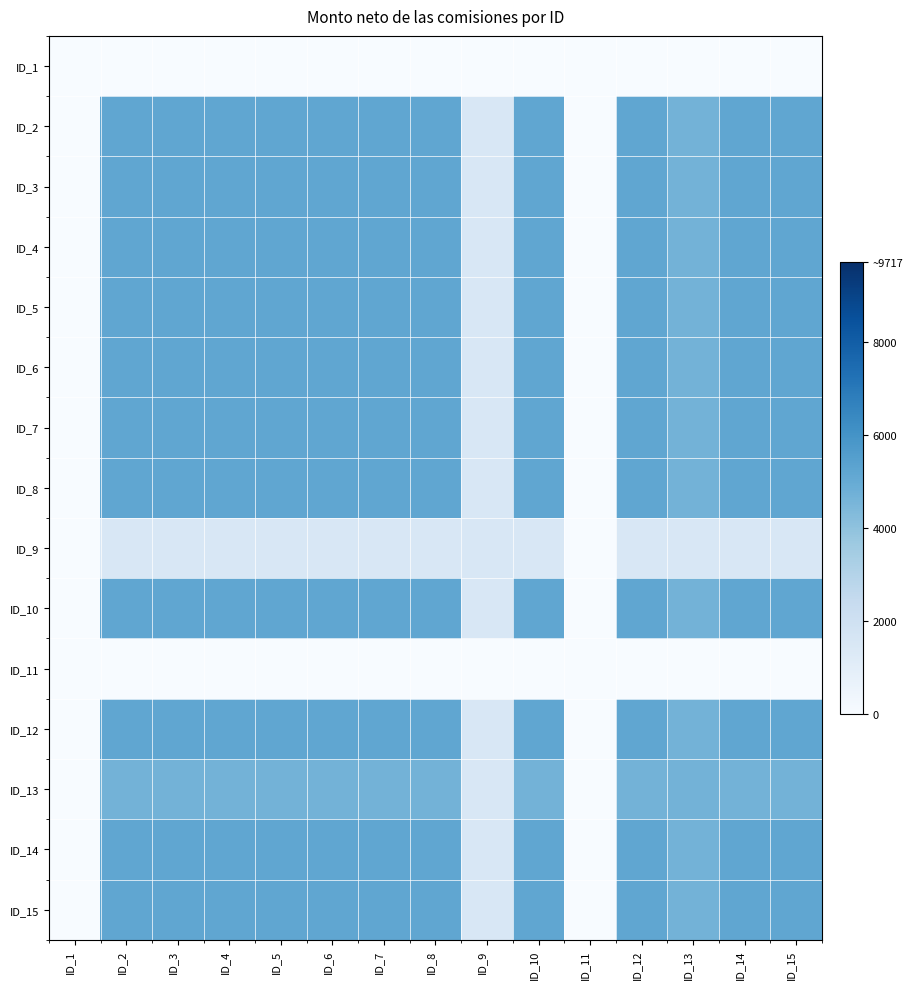

Reading left to right, extract all data points from this chart.

ID_1: ID_1=0.0	ID_2=0.0	ID_3=0.0	ID_4=0.0	ID_5=0.0	ID_6=0.0	ID_7=0.0	ID_8=0.0	ID_9=0.0	ID_10=0.0	ID_11=0.0	ID_12=0.0	ID_13=0.0	ID_14=0.0	ID_15=0.0
ID_2: ID_1=0.0	ID_2=5190.3	ID_3=5190.3	ID_4=5190.3	ID_5=5190.3	ID_6=5190.3	ID_7=5190.3	ID_8=5190.3	ID_9=1497.0	ID_10=5190.3	ID_11=0.0	ID_12=5190.3	ID_13=4634.0	ID_14=5190.3	ID_15=5190.3
ID_3: ID_1=0.0	ID_2=5190.3	ID_3=5190.3	ID_4=5190.3	ID_5=5190.3	ID_6=5190.3	ID_7=5190.3	ID_8=5190.3	ID_9=1497.0	ID_10=5190.3	ID_11=0.0	ID_12=5190.3	ID_13=4634.0	ID_14=5190.3	ID_15=5190.3
ID_4: ID_1=0.0	ID_2=5190.3	ID_3=5190.3	ID_4=5190.3	ID_5=5190.3	ID_6=5190.3	ID_7=5190.3	ID_8=5190.3	ID_9=1497.0	ID_10=5190.3	ID_11=0.0	ID_12=5190.3	ID_13=4634.0	ID_14=5190.3	ID_15=5190.3
ID_5: ID_1=0.0	ID_2=5190.3	ID_3=5190.3	ID_4=5190.3	ID_5=5190.3	ID_6=5190.3	ID_7=5190.3	ID_8=5190.3	ID_9=1497.0	ID_10=5190.3	ID_11=0.0	ID_12=5190.3	ID_13=4634.0	ID_14=5190.3	ID_15=5190.3
ID_6: ID_1=0.0	ID_2=5190.3	ID_3=5190.3	ID_4=5190.3	ID_5=5190.3	ID_6=5190.3	ID_7=5190.3	ID_8=5190.3	ID_9=1497.0	ID_10=5190.3	ID_11=0.0	ID_12=5190.3	ID_13=4634.0	ID_14=5190.3	ID_15=5190.3
ID_7: ID_1=0.0	ID_2=5190.3	ID_3=5190.3	ID_4=5190.3	ID_5=5190.3	ID_6=5190.3	ID_7=5190.3	ID_8=5190.3	ID_9=1497.0	ID_10=5190.3	ID_11=0.0	ID_12=5190.3	ID_13=4634.0	ID_14=5190.3	ID_15=5190.3
ID_8: ID_1=0.0	ID_2=5190.3	ID_3=5190.3	ID_4=5190.3	ID_5=5190.3	ID_6=5190.3	ID_7=5190.3	ID_8=5190.3	ID_9=1497.0	ID_10=5190.3	ID_11=0.0	ID_12=5190.3	ID_13=4634.0	ID_14=5190.3	ID_15=5190.3
ID_9: ID_1=0.0	ID_2=1497.0	ID_3=1497.0	ID_4=1497.0	ID_5=1497.0	ID_6=1497.0	ID_7=1497.0	ID_8=1497.0	ID_9=1497.0	ID_10=1497.0	ID_11=0.0	ID_12=1497.0	ID_13=1497.0	ID_14=1497.0	ID_15=1497.0
ID_10: ID_1=0.0	ID_2=5190.3	ID_3=5190.3	ID_4=5190.3	ID_5=5190.3	ID_6=5190.3	ID_7=5190.3	ID_8=5190.3	ID_9=1497.0	ID_10=5190.3	ID_11=0.0	ID_12=5190.3	ID_13=4634.0	ID_14=5190.3	ID_15=5190.3
ID_11: ID_1=0.0	ID_2=0.0	ID_3=0.0	ID_4=0.0	ID_5=0.0	ID_6=0.0	ID_7=0.0	ID_8=0.0	ID_9=0.0	ID_10=0.0	ID_11=0.0	ID_12=0.0	ID_13=0.0	ID_14=0.0	ID_15=0.0
ID_12: ID_1=0.0	ID_2=5190.3	ID_3=5190.3	ID_4=5190.3	ID_5=5190.3	ID_6=5190.3	ID_7=5190.3	ID_8=5190.3	ID_9=1497.0	ID_10=5190.3	ID_11=0.0	ID_12=5190.3	ID_13=4634.0	ID_14=5190.3	ID_15=5190.3
ID_13: ID_1=0.0	ID_2=4634.0	ID_3=4634.0	ID_4=4634.0	ID_5=4634.0	ID_6=4634.0	ID_7=4634.0	ID_8=4634.0	ID_9=1497.0	ID_10=4634.0	ID_11=0.0	ID_12=4634.0	ID_13=4634.0	ID_14=4634.0	ID_15=4634.0
ID_14: ID_1=0.0	ID_2=5190.3	ID_3=5190.3	ID_4=5190.3	ID_5=5190.3	ID_6=5190.3	ID_7=5190.3	ID_8=5190.3	ID_9=1497.0	ID_10=5190.3	ID_11=0.0	ID_12=5190.3	ID_13=4634.0	ID_14=5190.3	ID_15=5190.3
ID_15: ID_1=0.0	ID_2=5190.3	ID_3=5190.3	ID_4=5190.3	ID_5=5190.3	ID_6=5190.3	ID_7=5190.3	ID_8=5190.3	ID_9=1497.0	ID_10=5190.3	ID_11=0.0	ID_12=5190.3	ID_13=4634.0	ID_14=5190.3	ID_15=5190.3